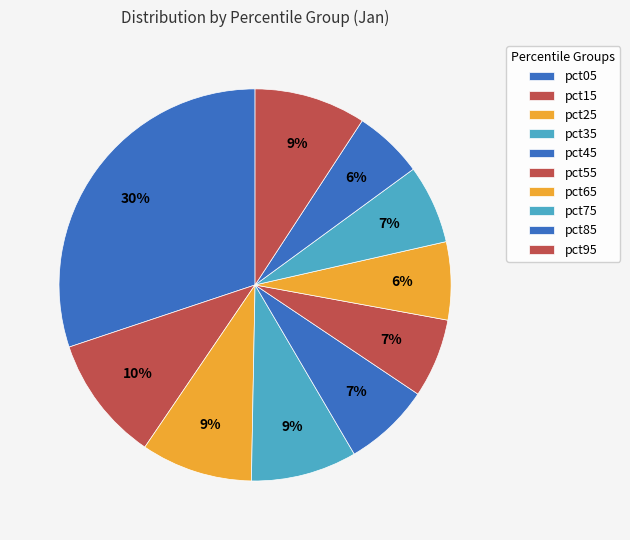

To the nearest percent, what is the combined percentage of pct85 and pct55?

12%